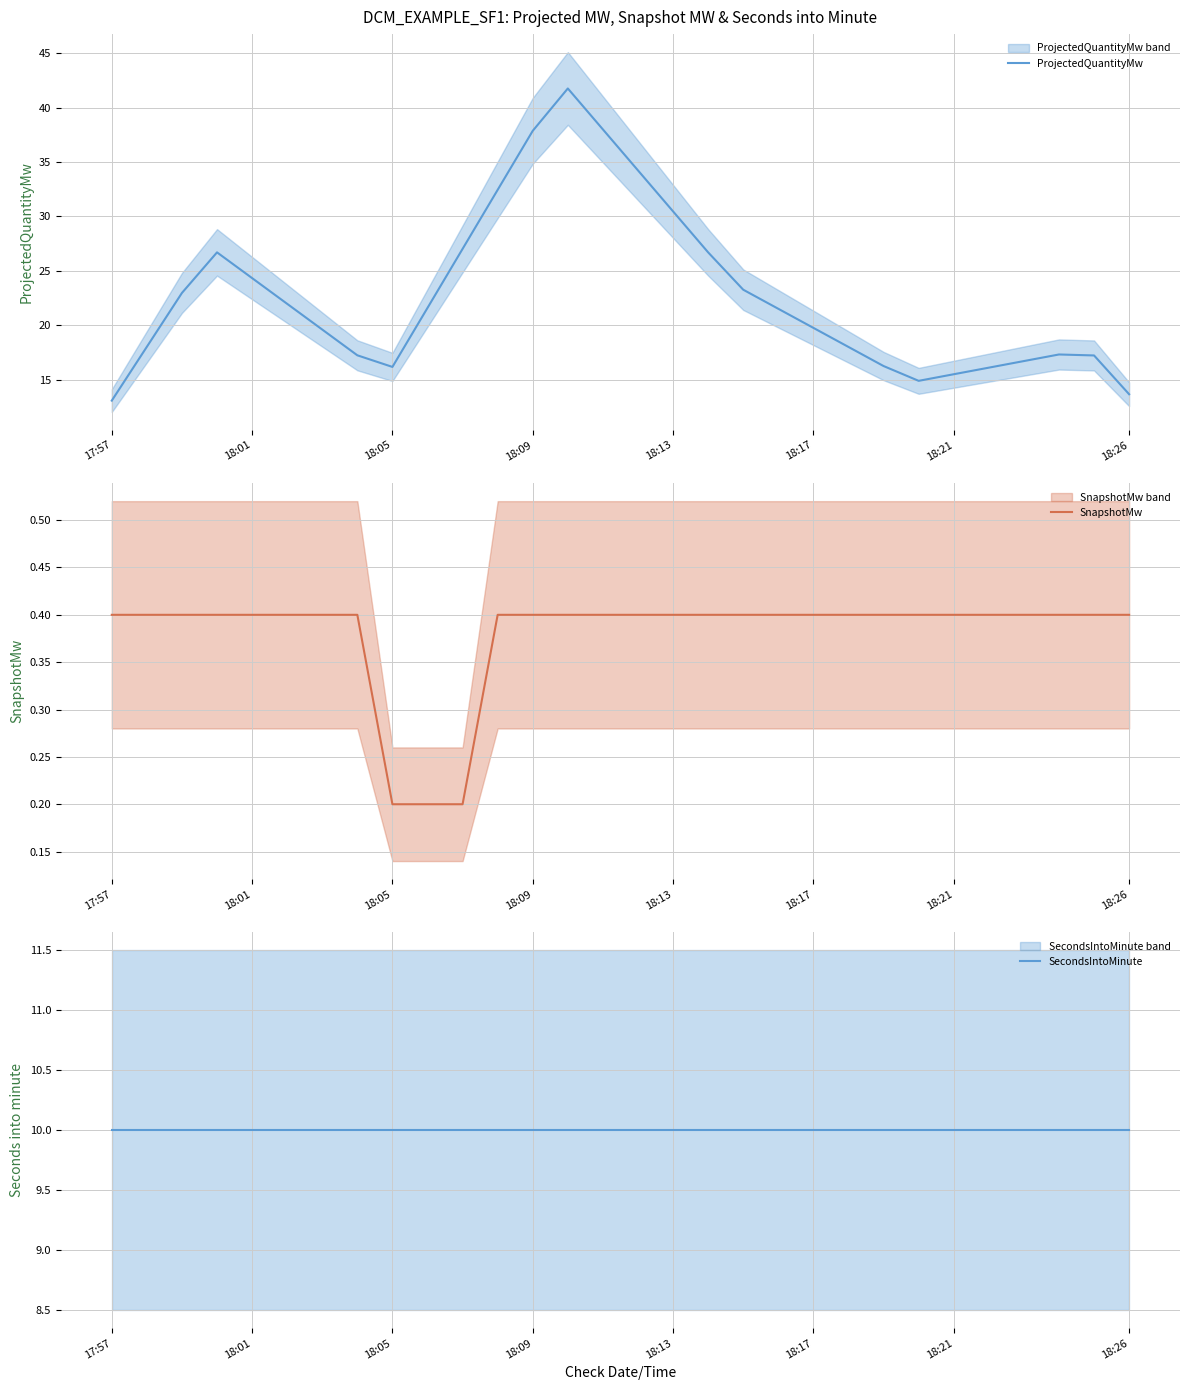

List the series in order of their overall mean, highest first.

ProjectedQuantityMw, SecondsIntoMinute, SnapshotMw